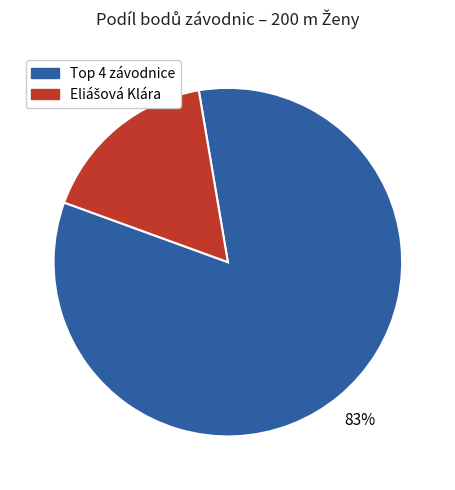

To the nearest percent, what is the difference between the largest and smallest slice percentages?

66%